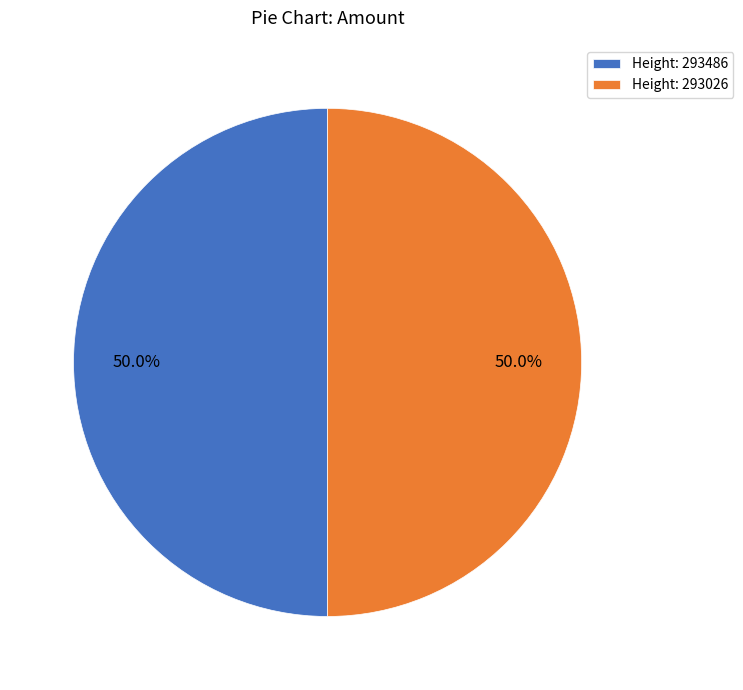

What percentage is NOT represented by Height: 293026?

50.0%